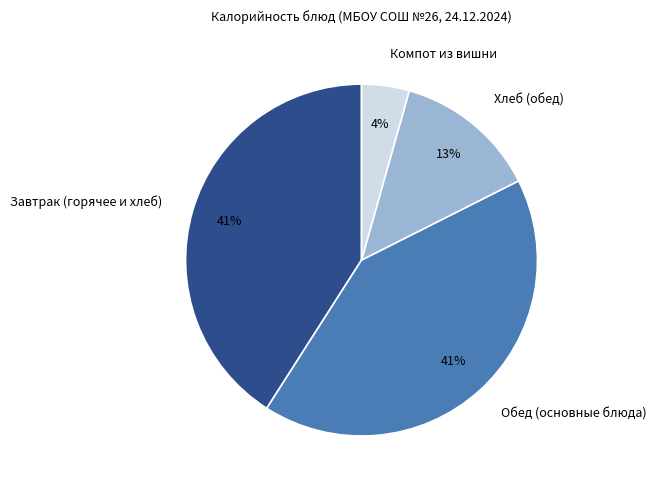

Which category has the smallest portion of the pie?

Компот из вишни